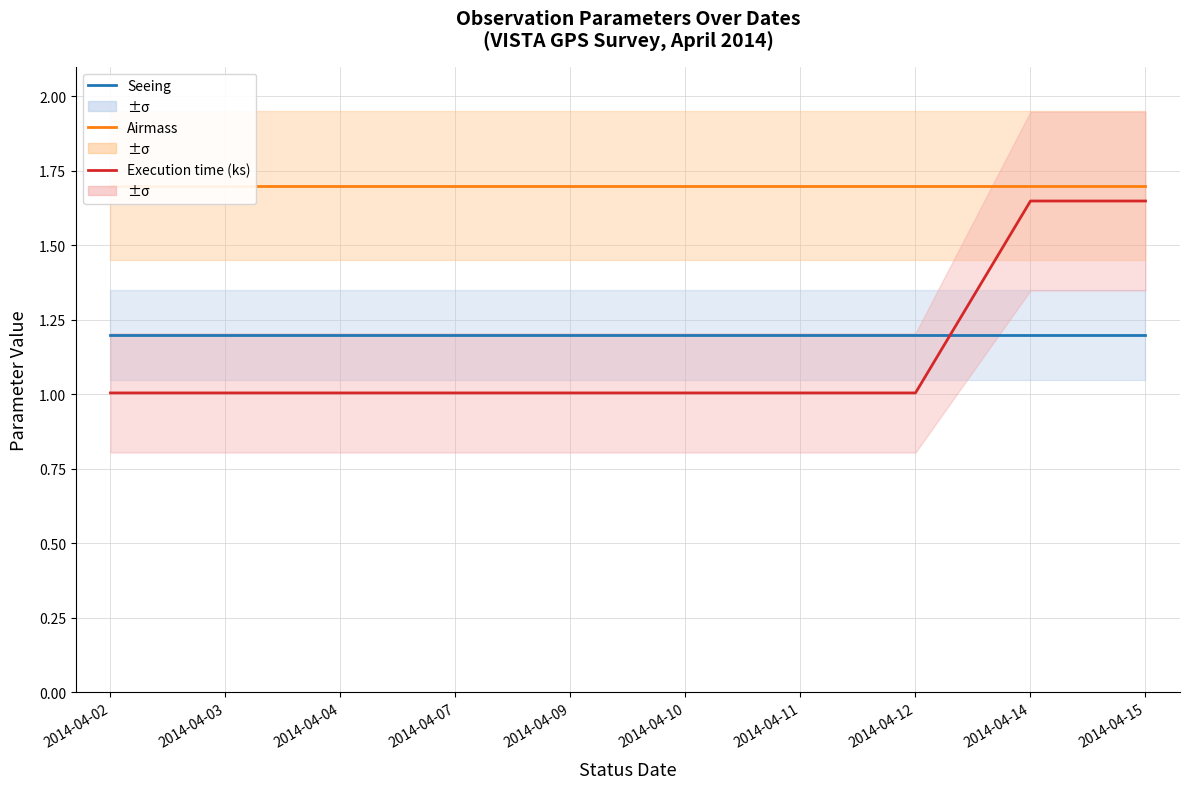

Which series has the largest total across all categories?

Airmass